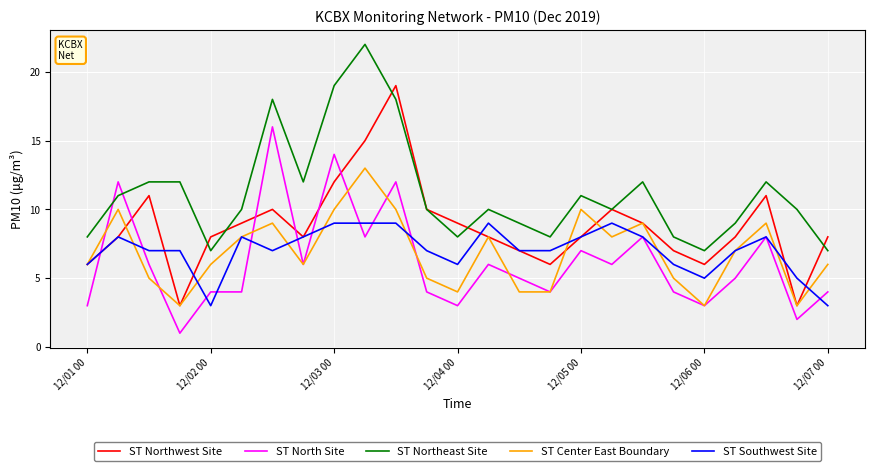

True or false: ST Northeast Site and ST North Site cross at least once.

True